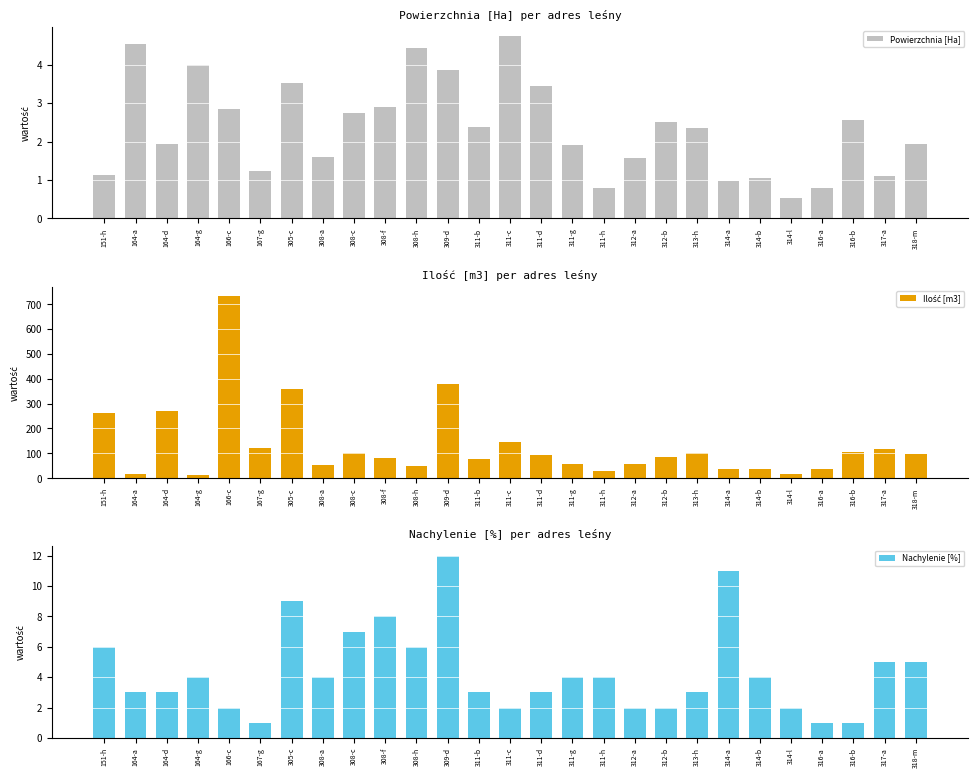

What is the spread (max minus min) of values at 311-g?

56.1